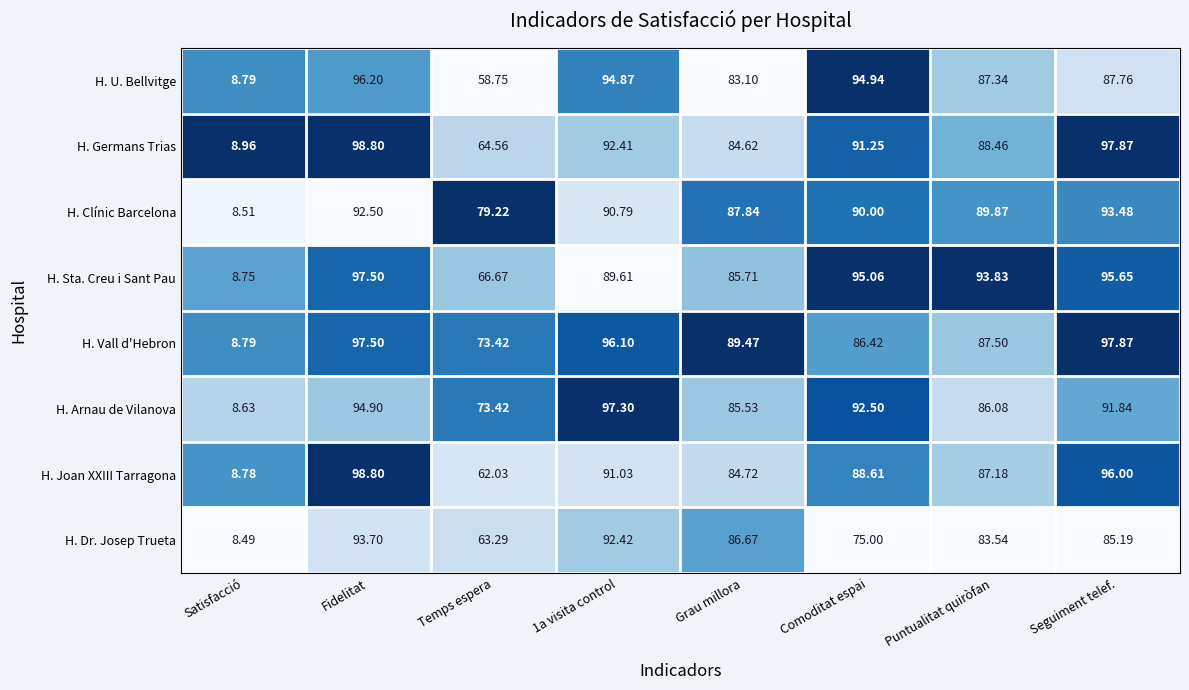

Rank the series at 1a visita control from highest to lowest value.

H. Arnau de Vilanova, H. Vall d'Hebron, H. U. Bellvitge, H. Dr. Josep Trueta, H. Germans Trias, H. Joan XXIII Tarragona, H. Clínic Barcelona, H. Sta. Creu i Sant Pau